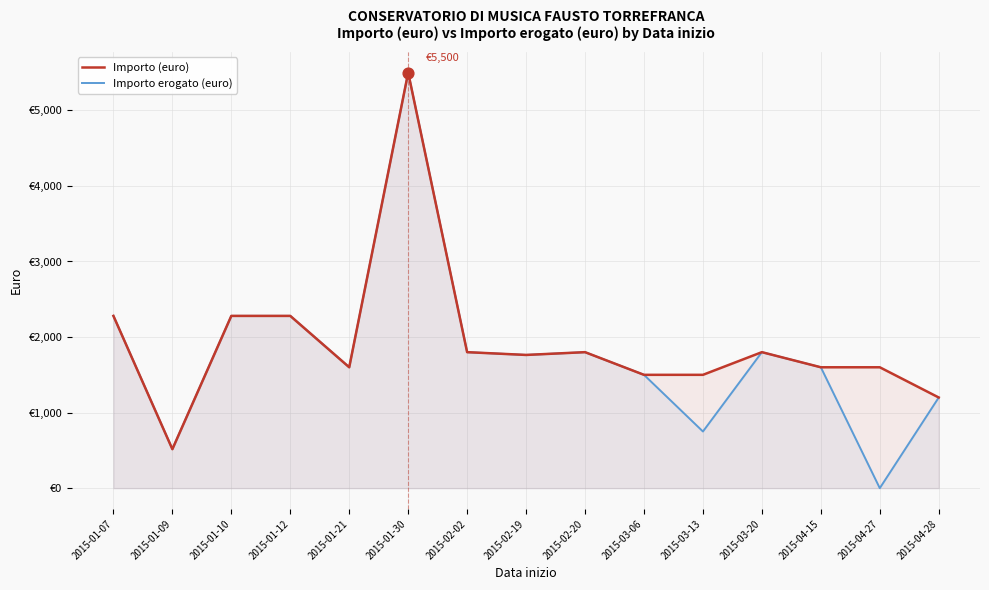

Which series has the largest total across all categories?

Importo (euro)